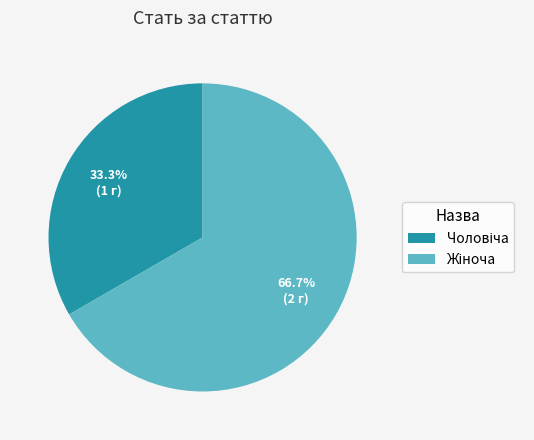

Is there a majority slice in this chart?

Yes